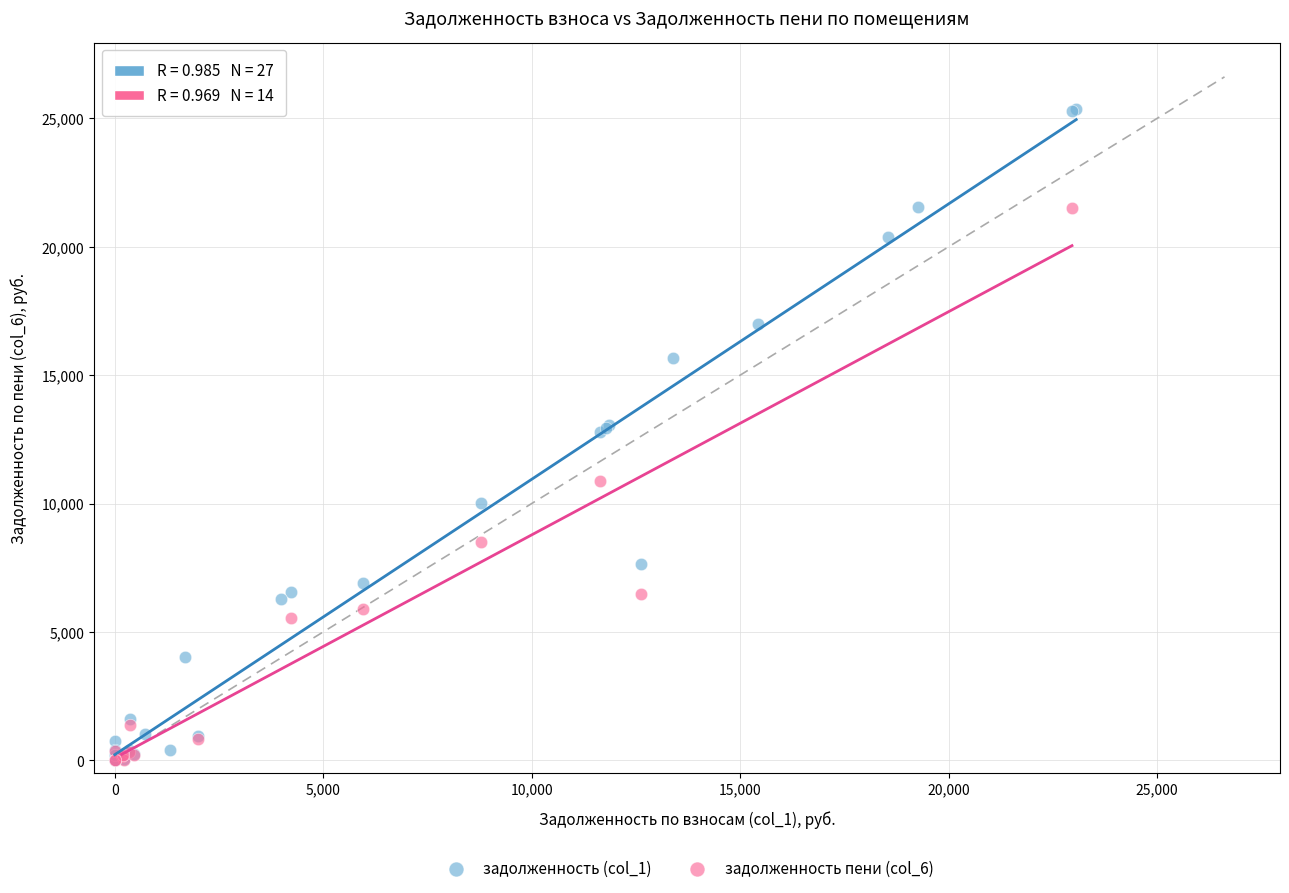

Which series contains the highest Y value?

задолженность (col_1)